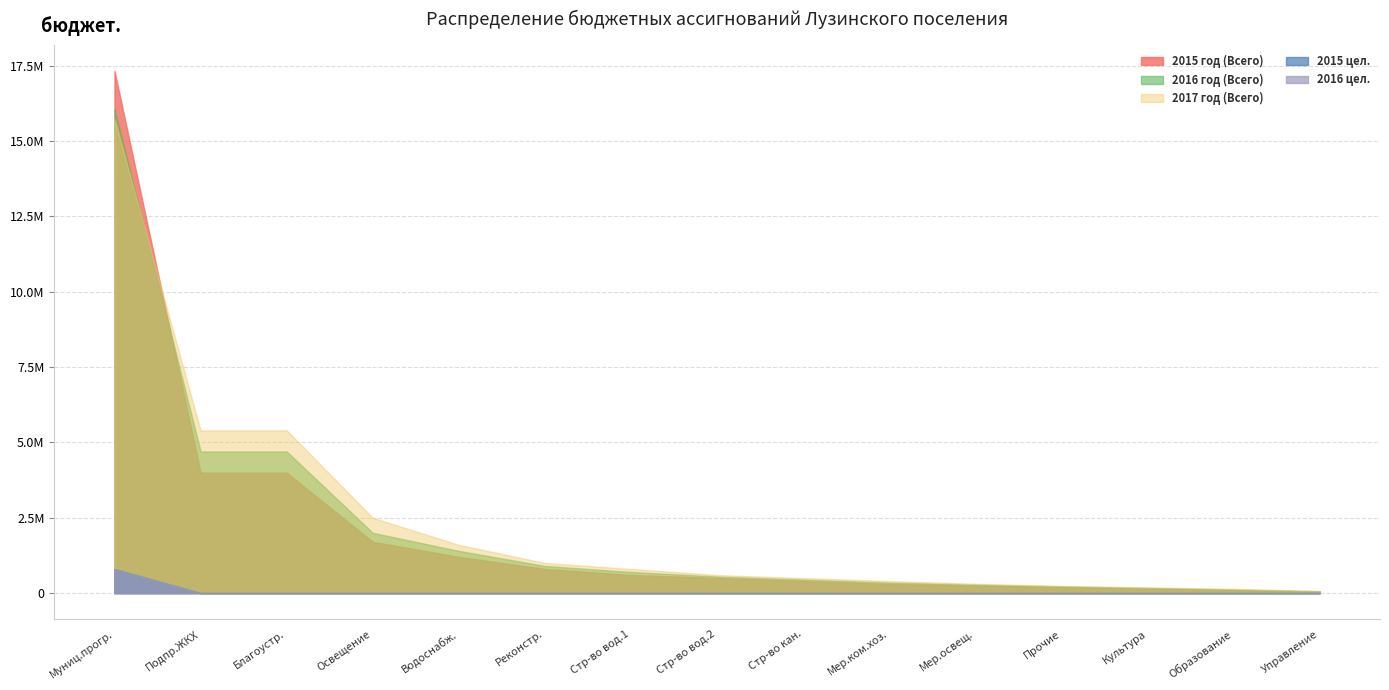

Where is 2015 цел. nearest to the value 398559?

10